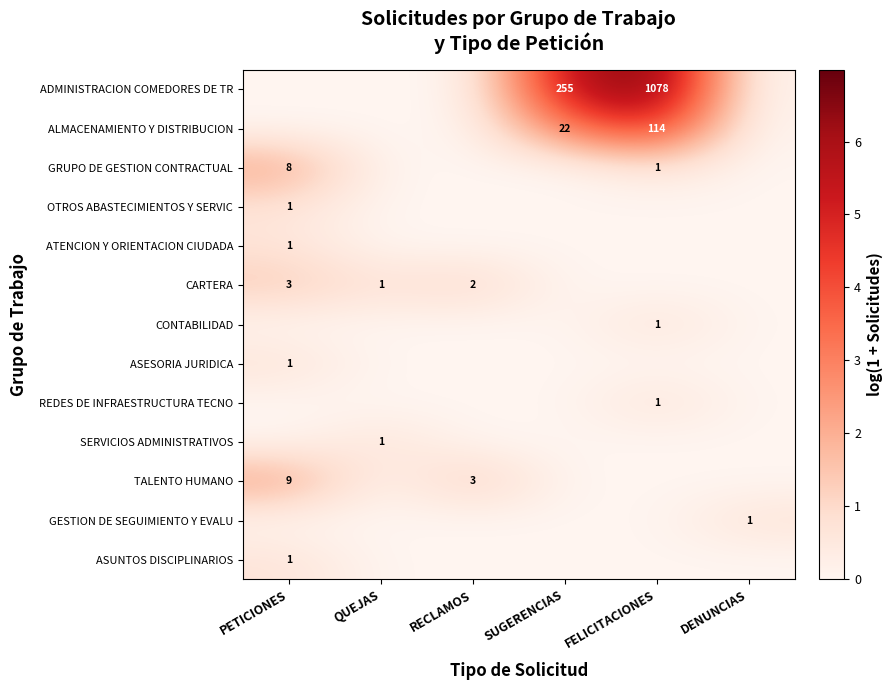

Is it true that TALENTO HUMANO equals 1.6 at QUEJAS?

False